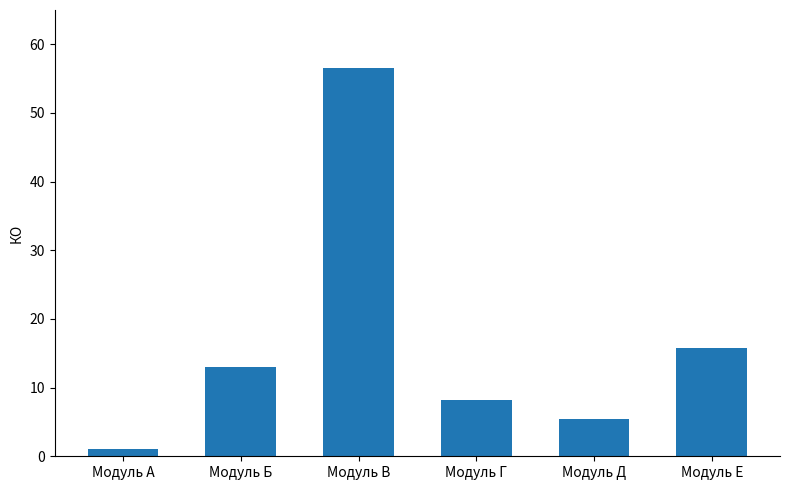

List the labels in order of value, largest first.

Модуль В, Модуль Е, Модуль Б, Модуль Г, Модуль Д, Модуль А